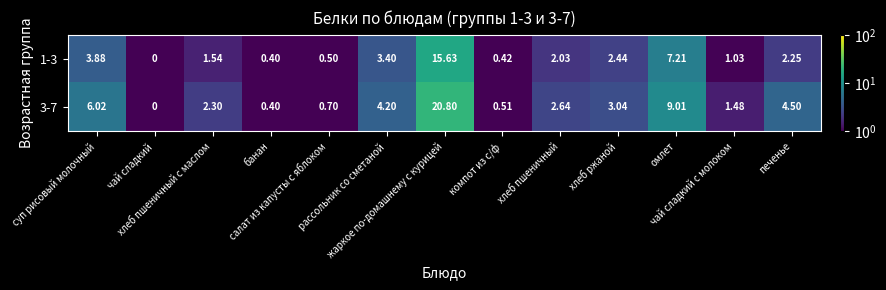

What is the total value across all series at печенье?

6.8